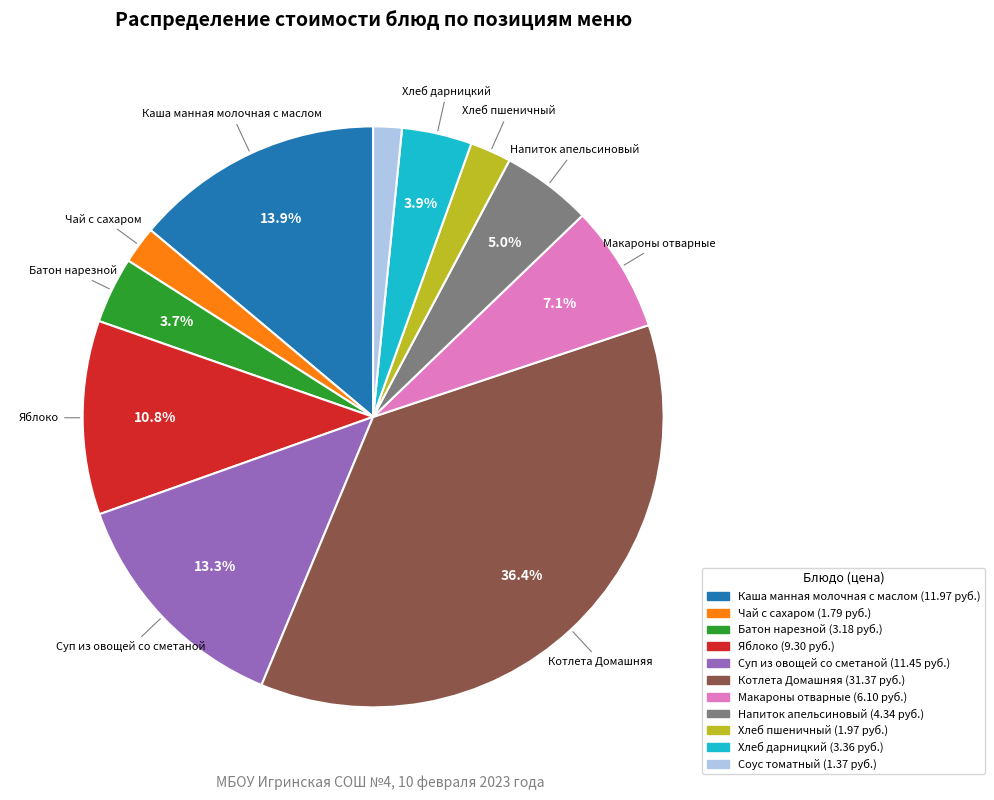

Does Макароны отварные represent more than half of the total?

No